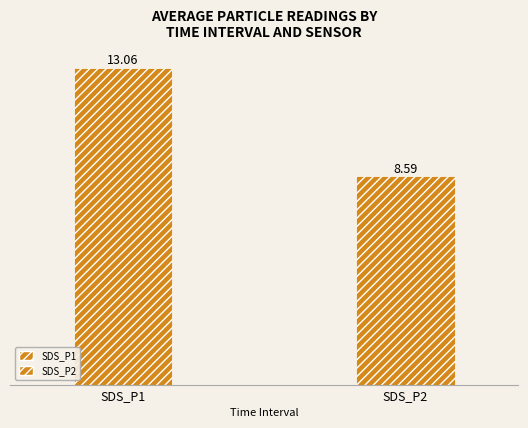

Which series has the largest range (max minus min)?

SDS_P1